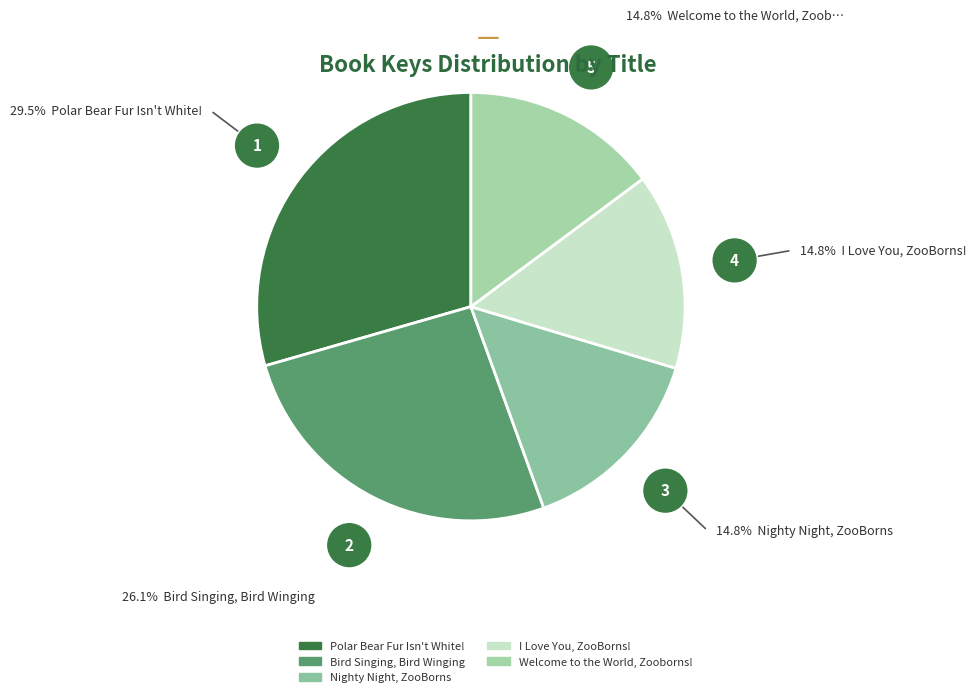

What percentage is the Nighty Night, ZooBorns slice, to the nearest percent?

15%